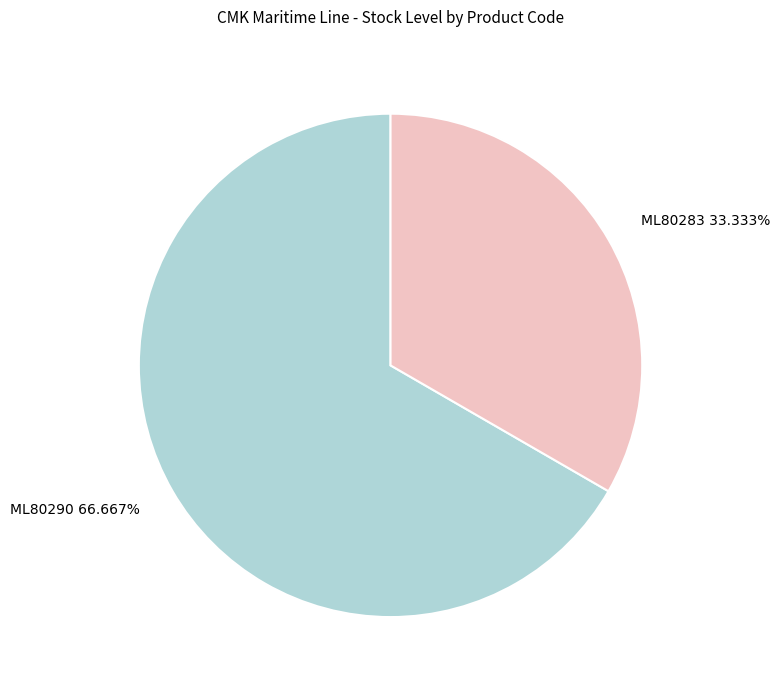

What is the largest slice in the pie chart?

ML80290